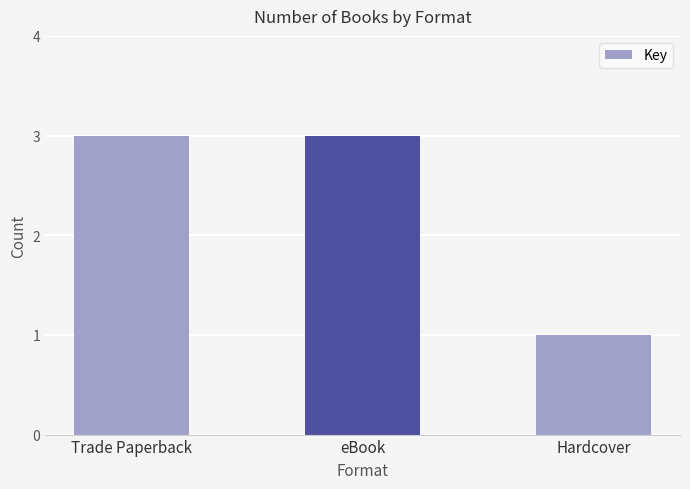

What is the value of the 1st bar from the left?

3